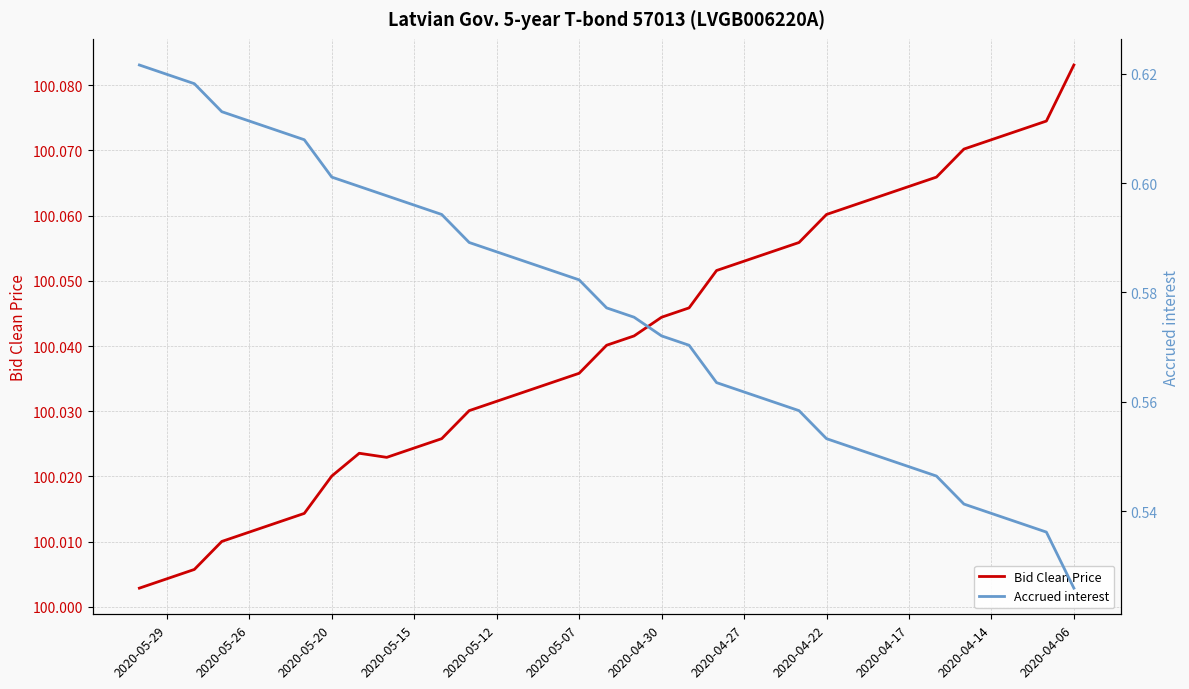

True or false: Bid Clean Price has a value of 100.1 at 2020-04-17.

True